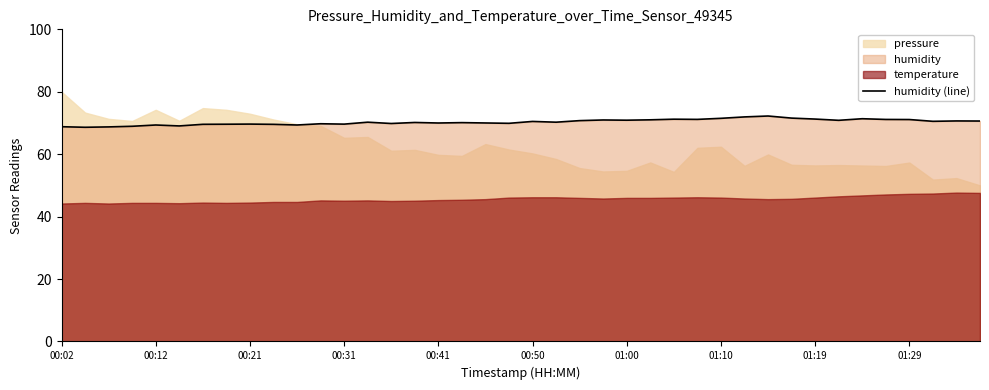

What is the sum of all values?

2812.2